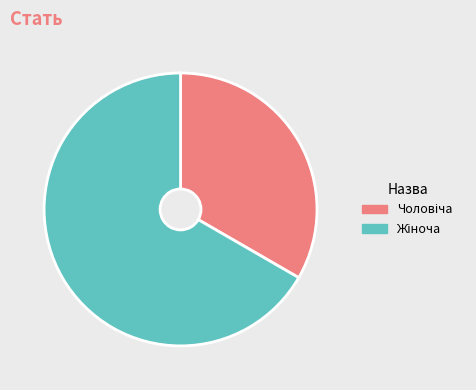

Is there a majority slice in this chart?

Yes